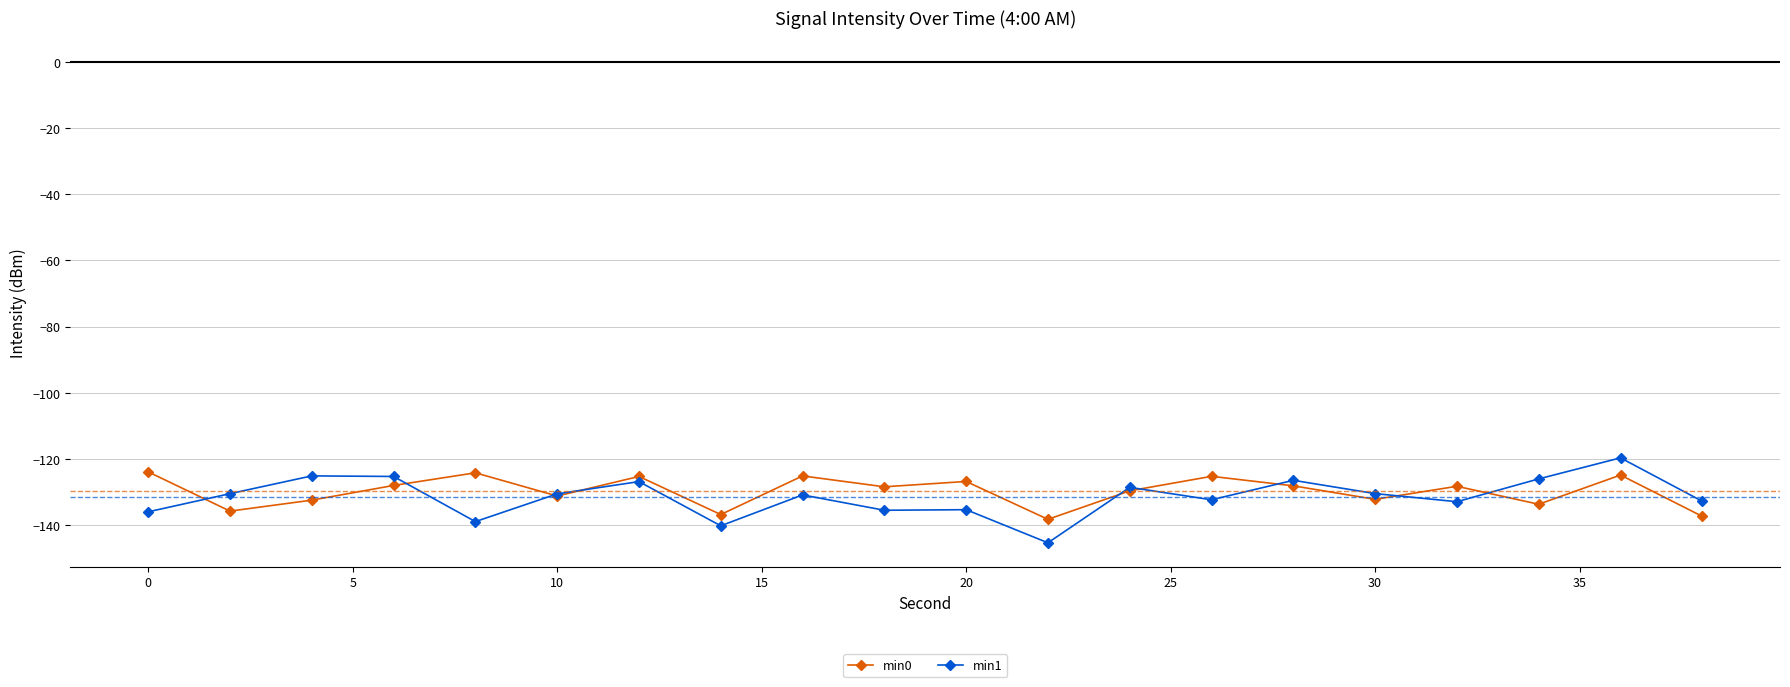

What is the difference between the maximum and second lowest values in the min1 series?

20.5